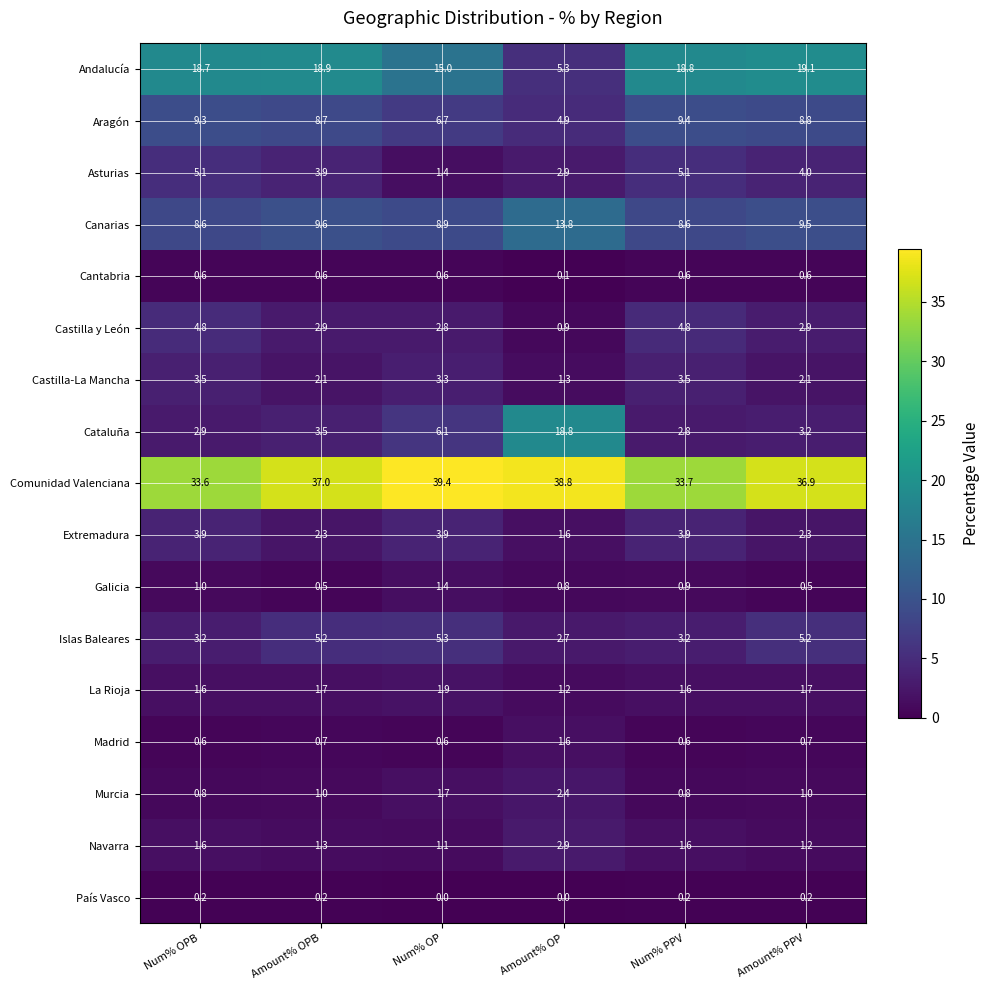

What is the difference between the Cantabria values at Amount% OP and Num% PPV?

0.5